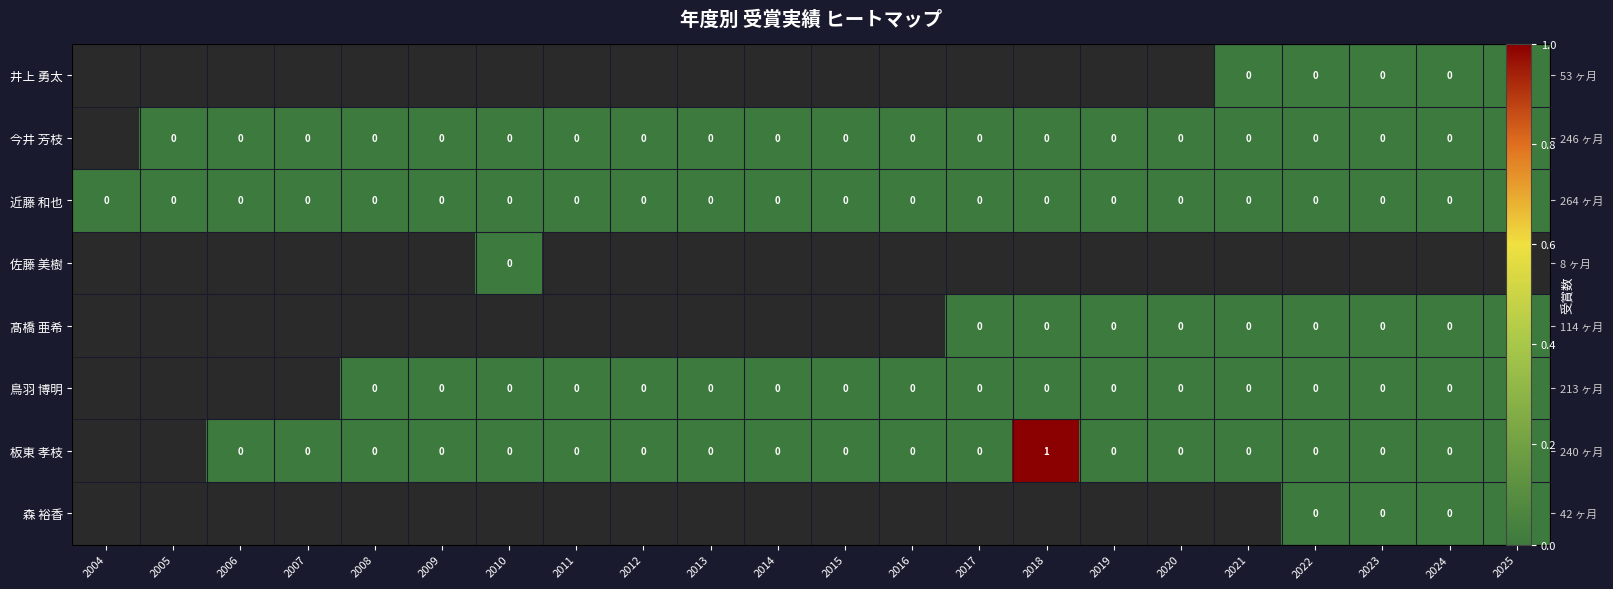

Rank the series at 2016 from lowest to highest value.

井上 勇太, 今井 芳枝, 近藤 和也, 佐藤 美樹, 髙橋 亜希, 鳥羽 博明, 板東 孝枝, 森 裕香